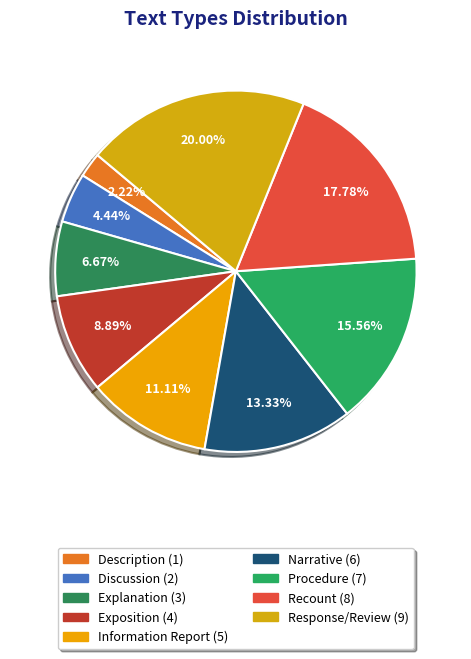

Rank the categories by value from lowest to highest.

Description, Discussion, Explanation, Exposition, Information Report, Narrative, Procedure, Recount, Response/Review